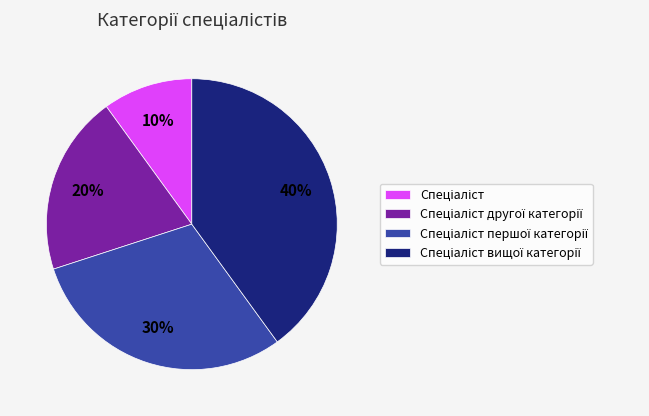

Is there a majority slice in this chart?

No